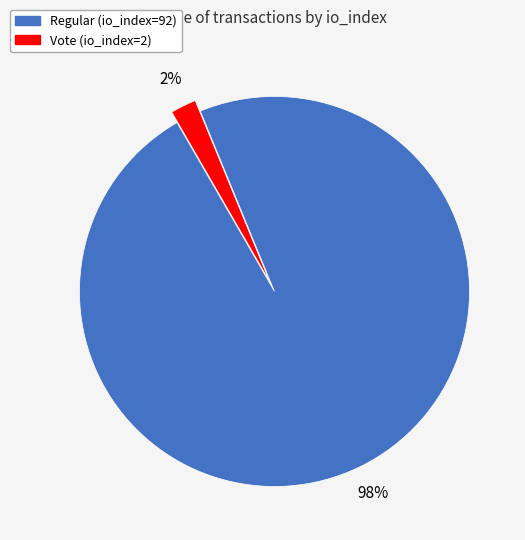

What is the largest slice in the pie chart?

Regular (io_index=92)